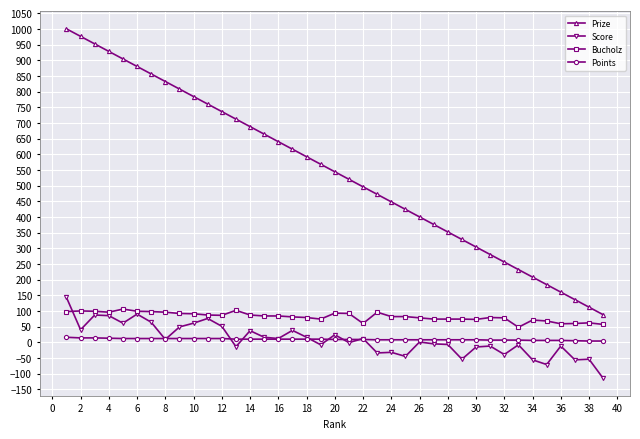

What is the maximum value shown in the chart?

1000